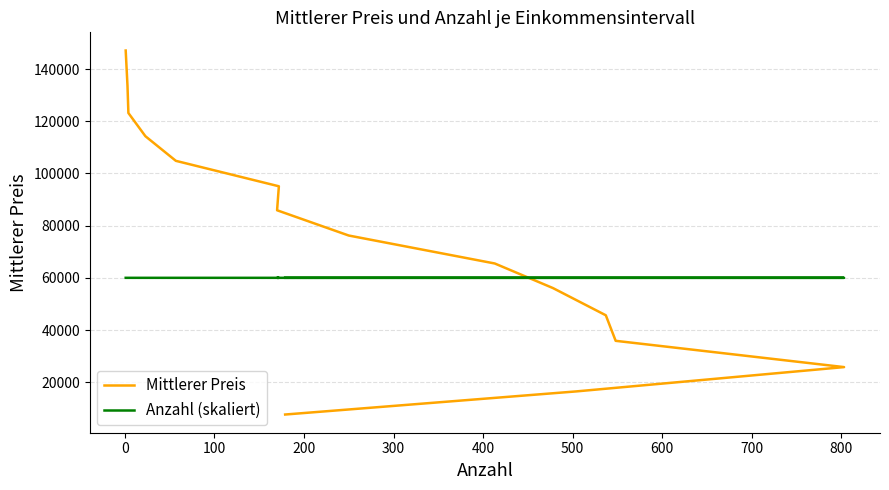

The value of Mittlerer Preis at 500 is 115233.7. True or false?

False